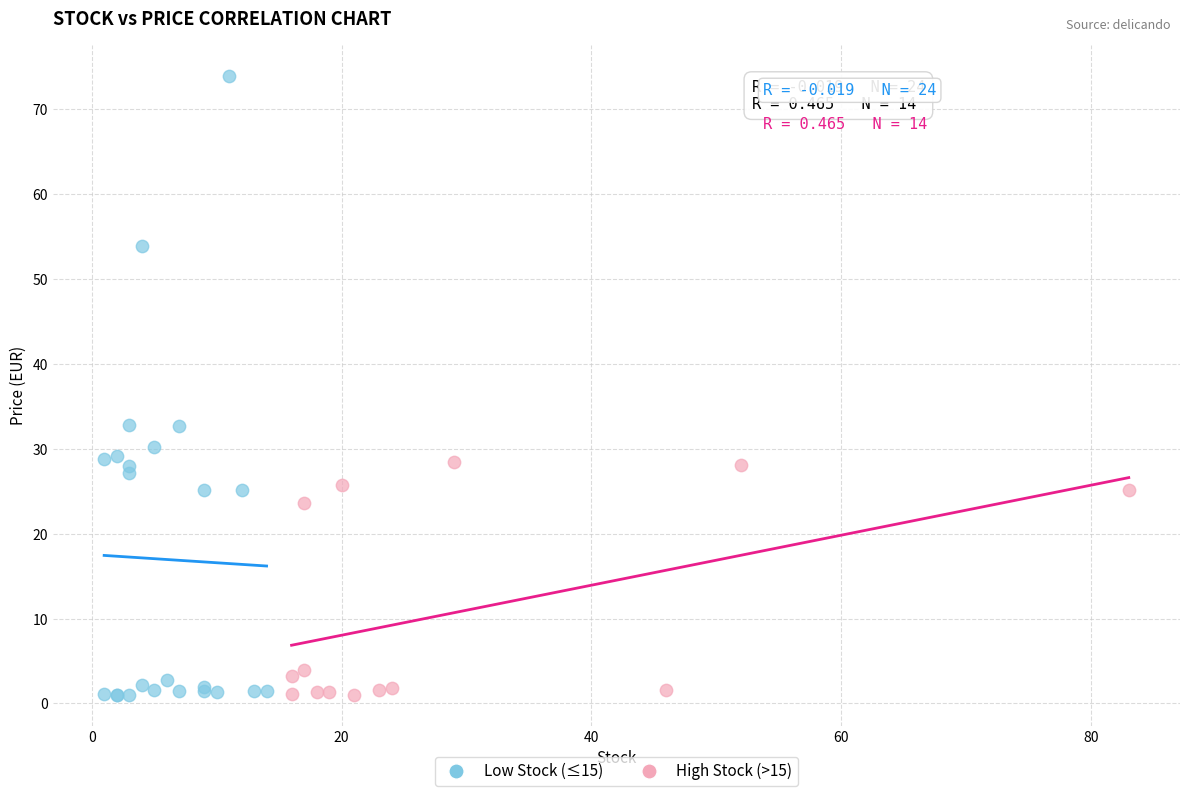

Which series reaches the maximum Y coordinate?

Low Stock (≤15)